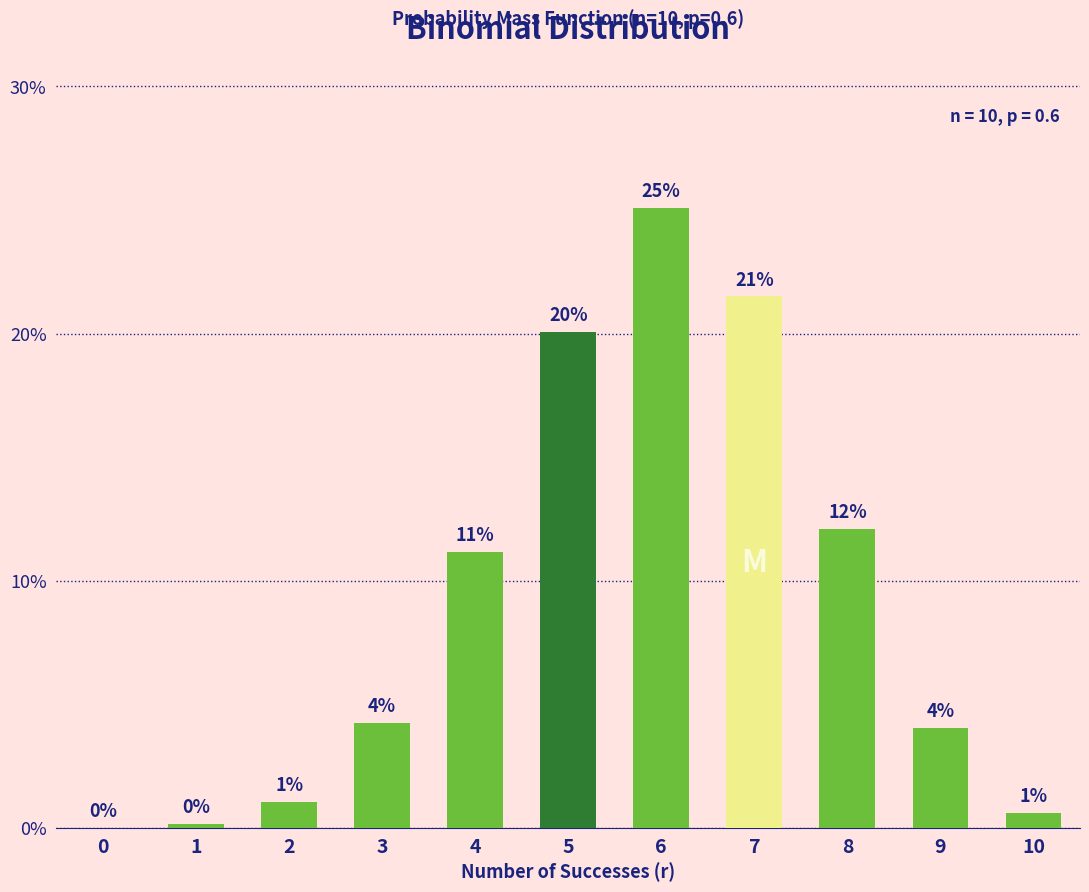

Rank the categories by value from lowest to highest.

0, 1, 10, 2, 9, 3, 4, 8, 5, 7, 6